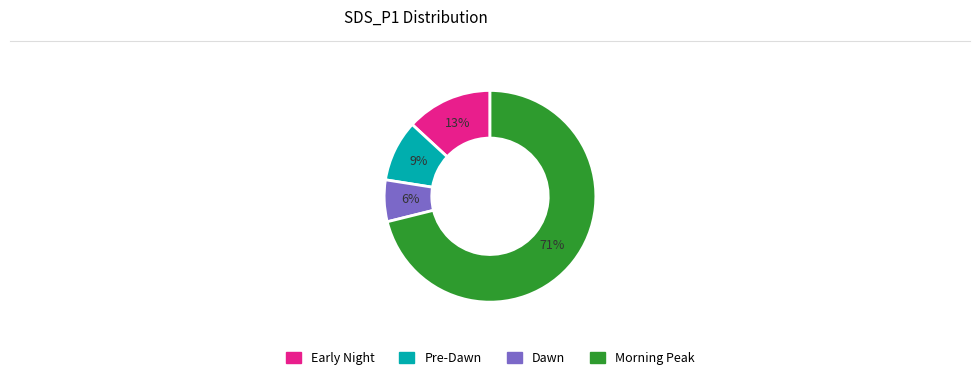

To the nearest percent, what is the average slice percentage?

25%